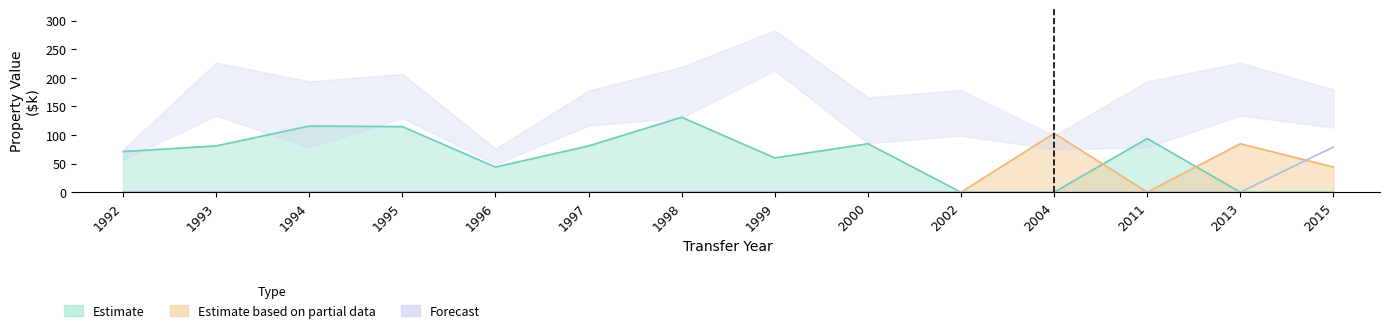

Where is Estimate based on partial data nearest to the value 51?

2015